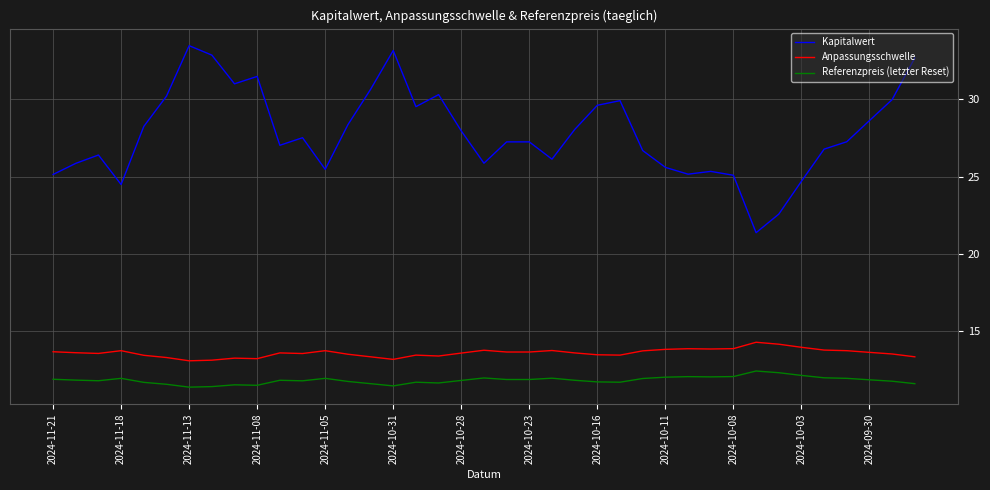

Rank the series by their maximum value, from highest to lowest.

Kapitalwert, Anpassungsschwelle, Referenzpreis (letzter Reset)